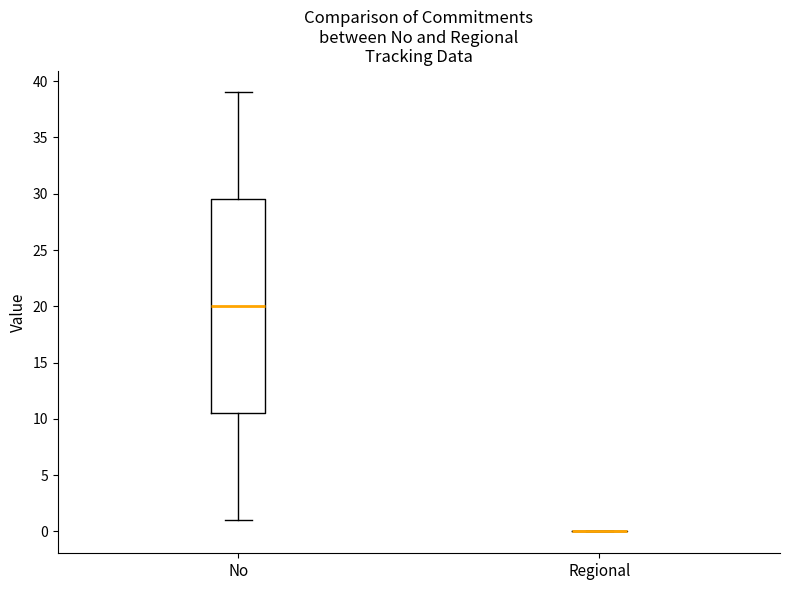

Reading left to right, read every box against the y-axis: the position of its median line, the range the box covers, and the ends of its whiskers. The values are not printed on the chart, so give them approximately, as read against the axis.

No: median 20.0, box 10.5 to 29.5, whiskers 1.0 to 39.0
Regional: box collapsed to a line at 0.0, whiskers 0.0 to 0.0